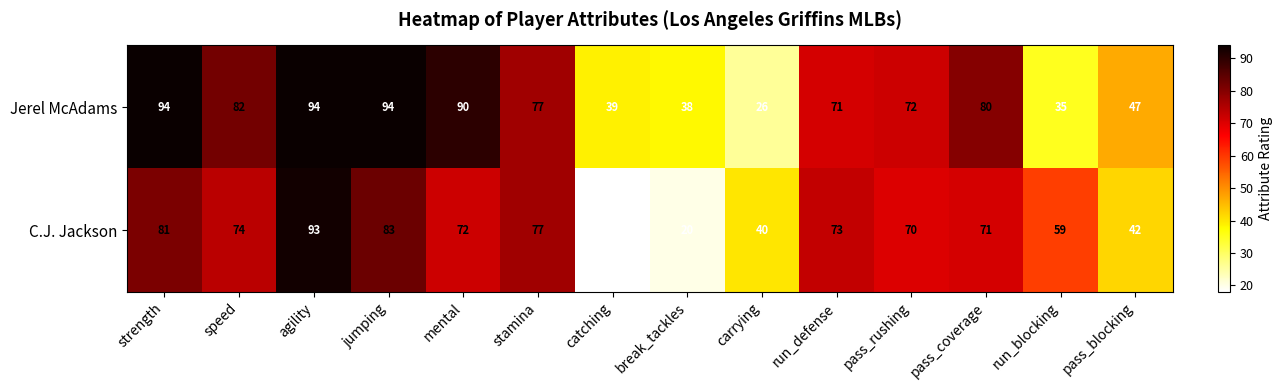

Rank the series by their maximum value, from lowest to highest.

C.J. Jackson, Jerel McAdams